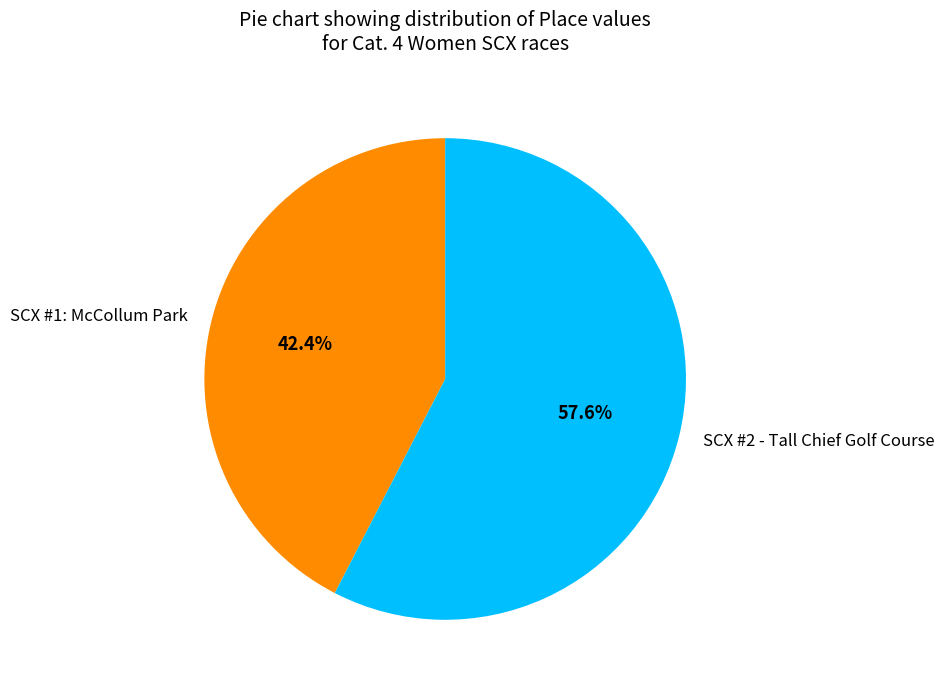

Is it true that SCX #2 - Tall Chief Golf Course is 58% of the pie?

True